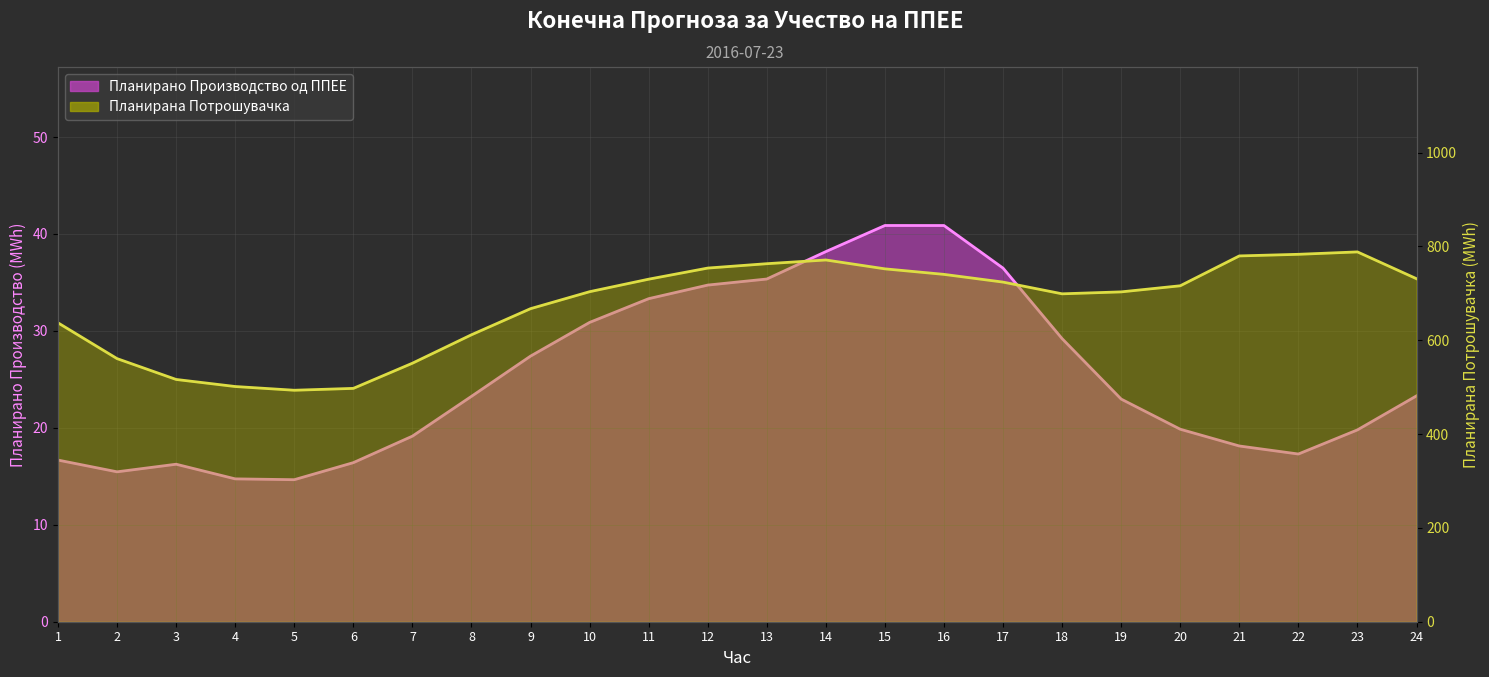

Which has a higher value, 10 or 13?

13